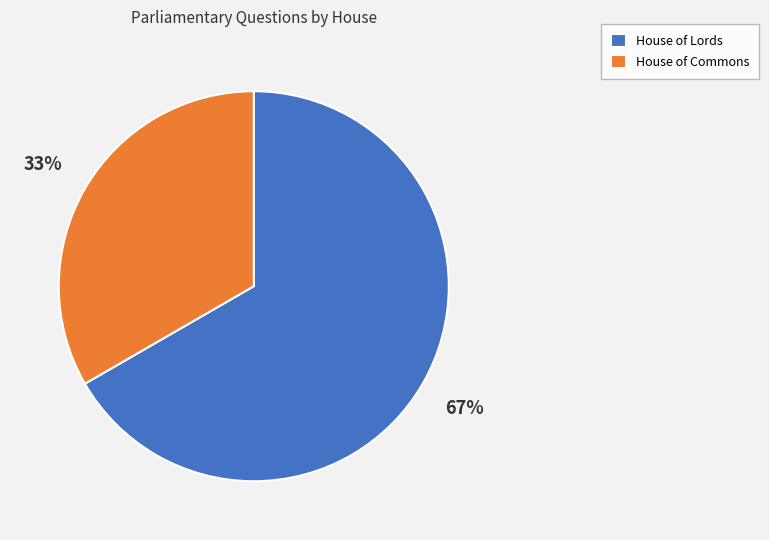

Is the sum of House of Commons and House of Lords greater than half?

Yes